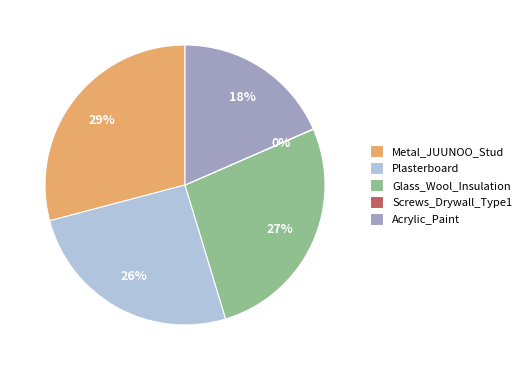

Is there a majority slice in this chart?

No